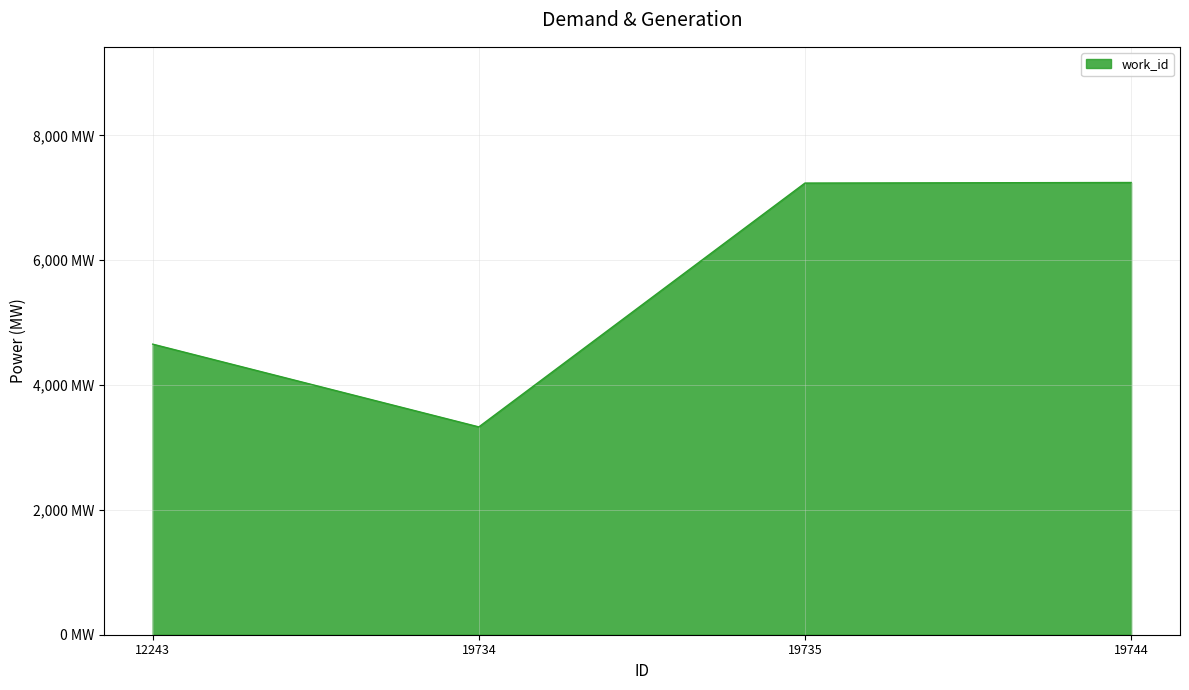

Does the chart display data point markers on the line(s)?

No